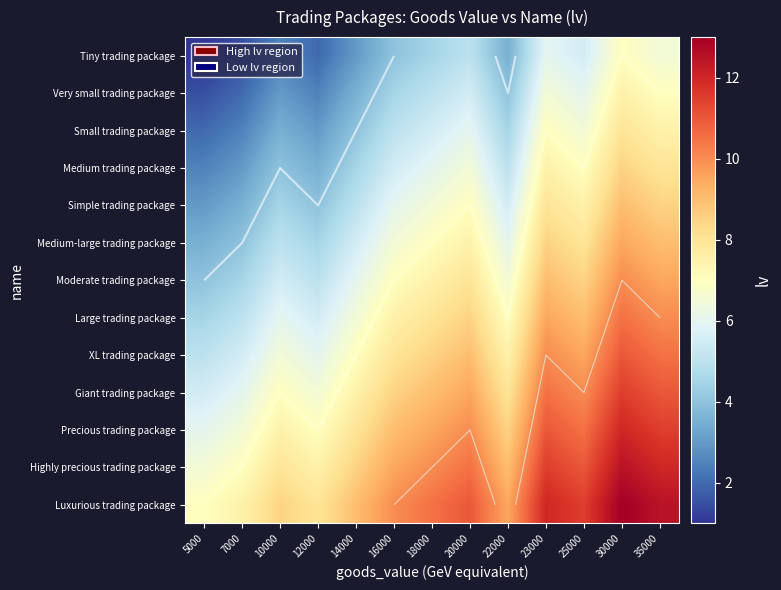

What is the approximate value of Large trading package at 25000?

9.0